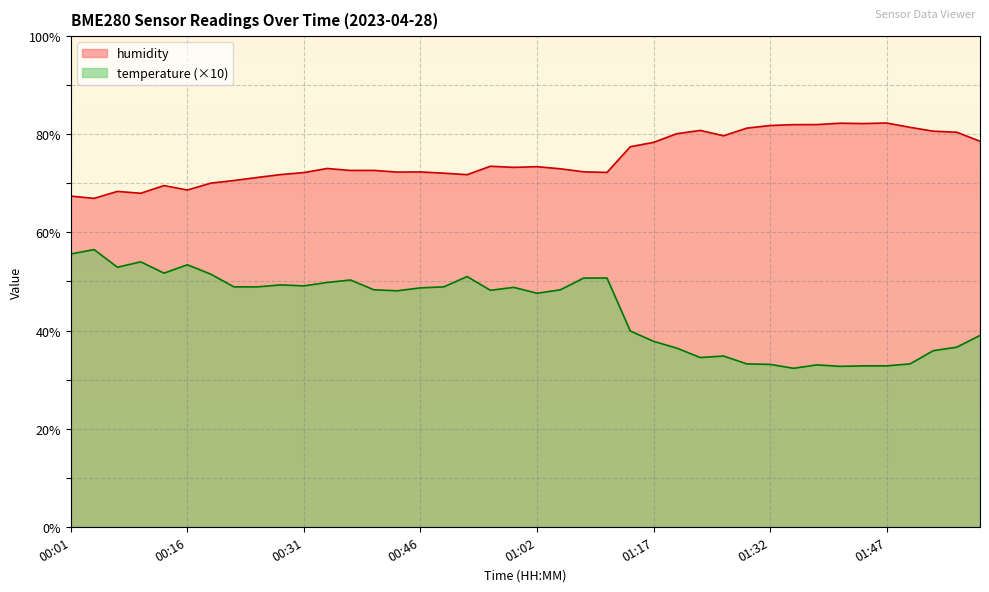

Reading left to right, extract all data points from this chart.

temperature: 00:01=55.6	00:04=56.5	00:07=52.9	00:10=54.0	00:13=51.7	00:16=53.4	00:19=51.5	00:22=48.9	00:25=48.9	00:28=49.3	00:31=49.1	00:34=49.8	00:37=50.3	00:40=48.3	00:43=48.1	00:46=48.7	00:50=48.9	00:53=51.0	00:56=48.2	00:59=48.8	01:02=47.6	01:05=48.3	01:08=50.7	01:11=50.7	01:14=39.9	01:17=37.8	01:20=36.4	01:23=34.5	01:26=34.8	01:29=33.2	01:32=33.1	01:35=32.3	01:38=33.0	01:41=32.7	01:44=32.8	01:47=32.8	01:50=33.2	01:54=35.9	01:57=36.6	02:00=39.0
humidity: 00:01=67.4	00:04=66.9	00:07=68.4	00:10=68.0	00:13=69.5	00:16=68.6	00:19=70.0	00:22=70.6	00:25=71.2	00:28=71.8	00:31=72.2	00:34=73.0	00:37=72.6	00:40=72.6	00:43=72.3	00:46=72.3	00:50=72.1	00:53=71.8	00:56=73.5	00:59=73.3	01:02=73.4	01:05=73.0	01:08=72.3	01:11=72.2	01:14=77.5	01:17=78.4	01:20=80.1	01:23=80.8	01:26=79.7	01:29=81.3	01:32=81.8	01:35=82.0	01:38=82.0	01:41=82.3	01:44=82.2	01:47=82.3	01:50=81.4	01:54=80.6	01:57=80.4	02:00=78.6